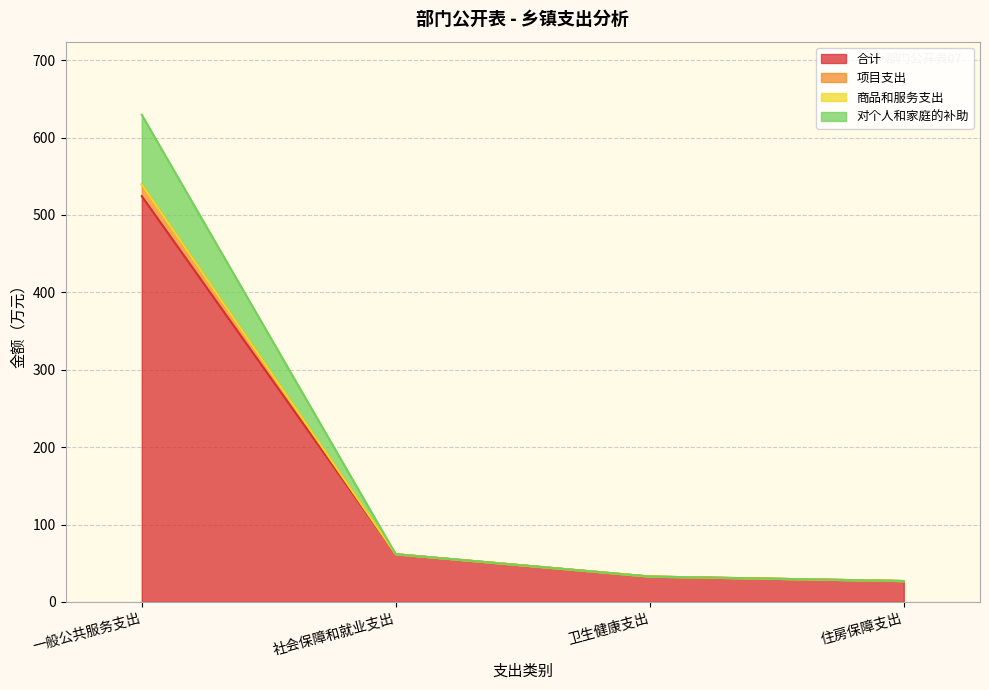

What is the total value across all series at 住房保障支出?

27.0